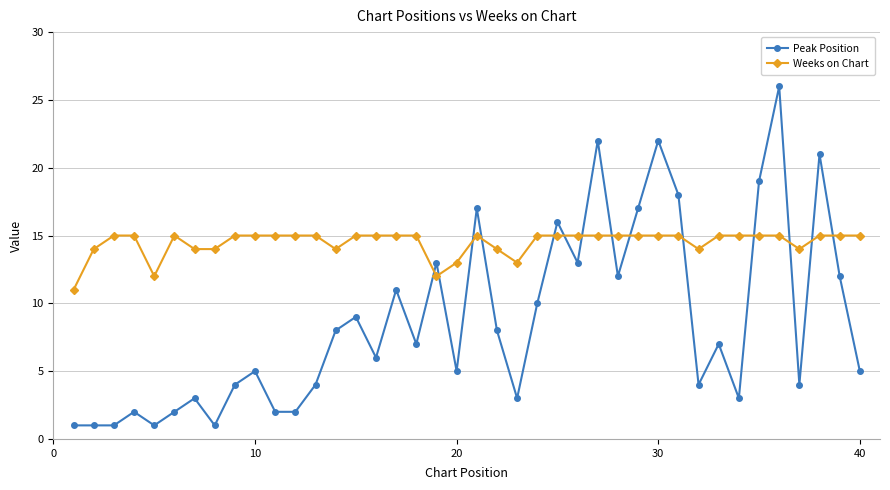

Which series has the largest total across all categories?

Weeks on Chart